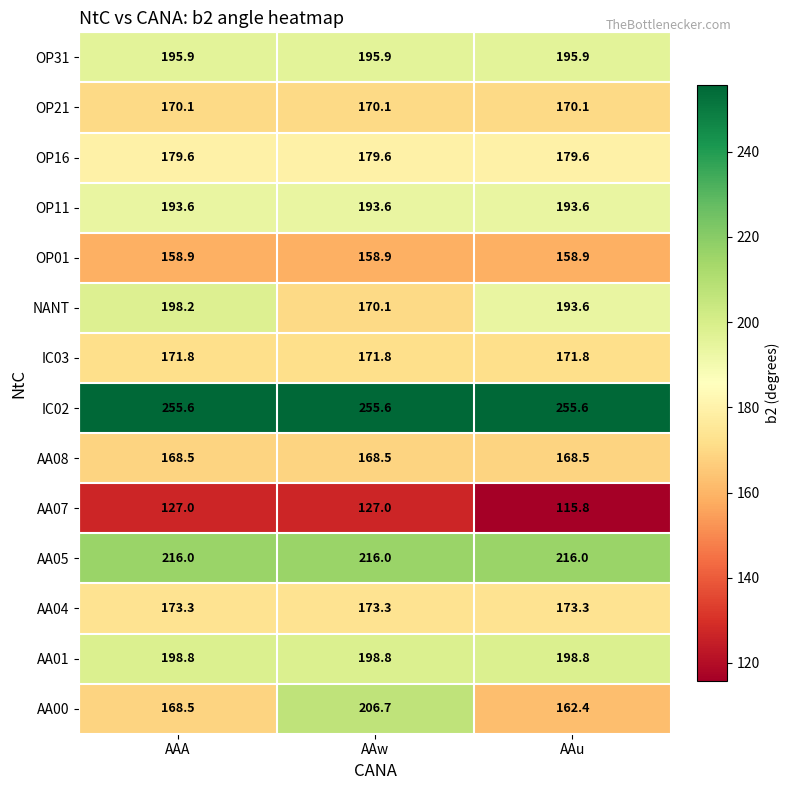

What is the sum of the AA00 values at AAA and AAu?

330.9